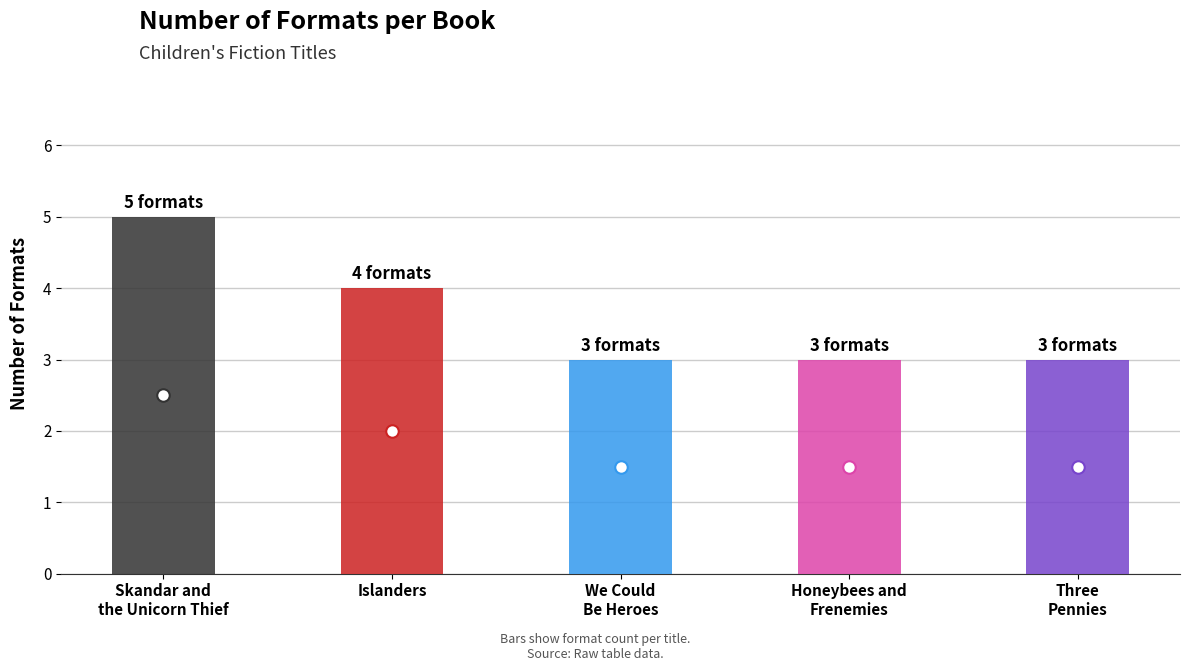

What is the difference between the second highest and minimum values?

1